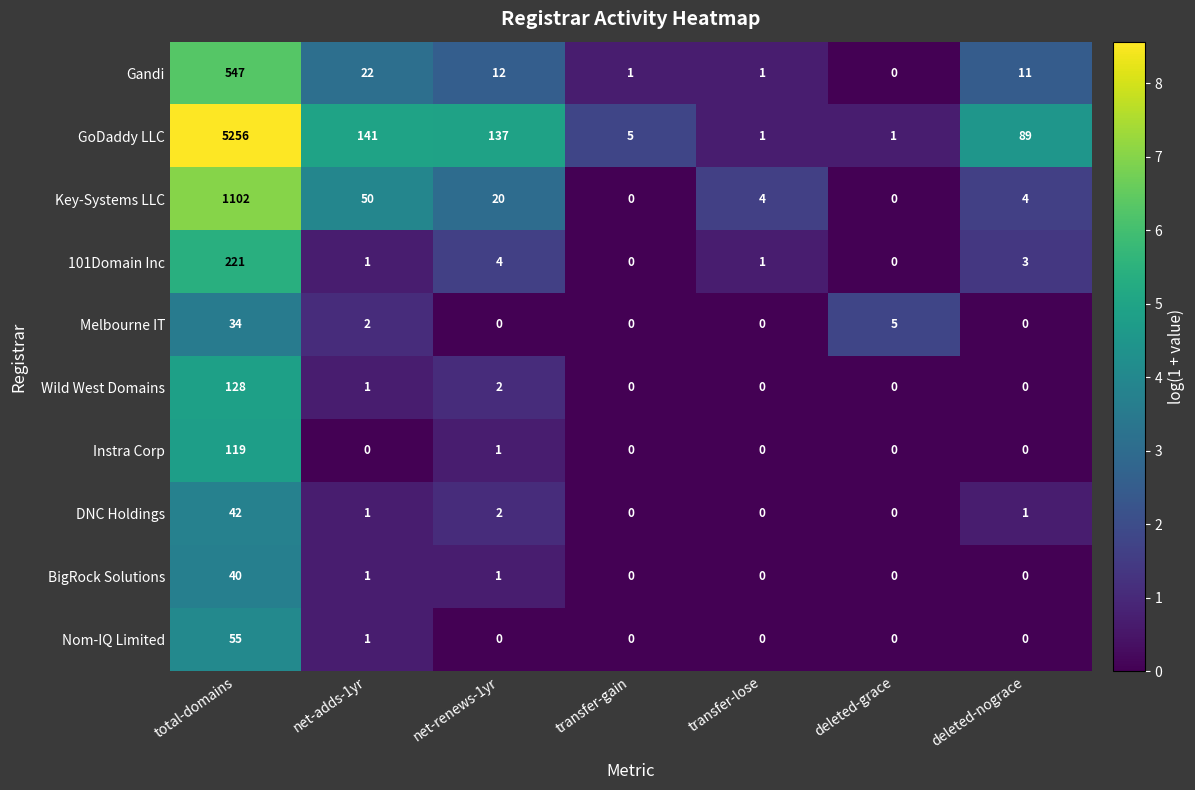

What is the difference between the maximum and minimum values in the 101Domain Inc series?

221